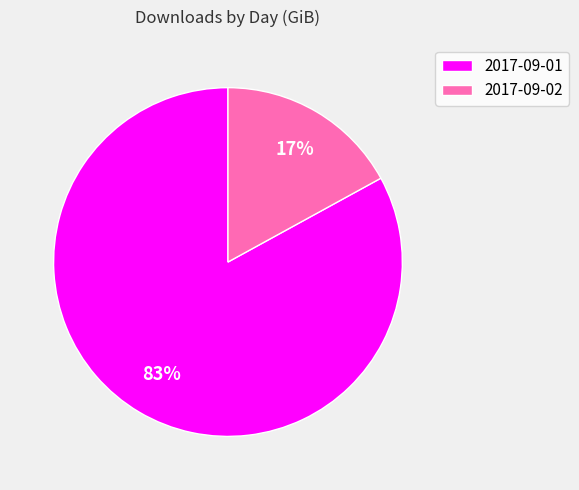

Rank the categories by value from lowest to highest.

2017-09-02, 2017-09-01